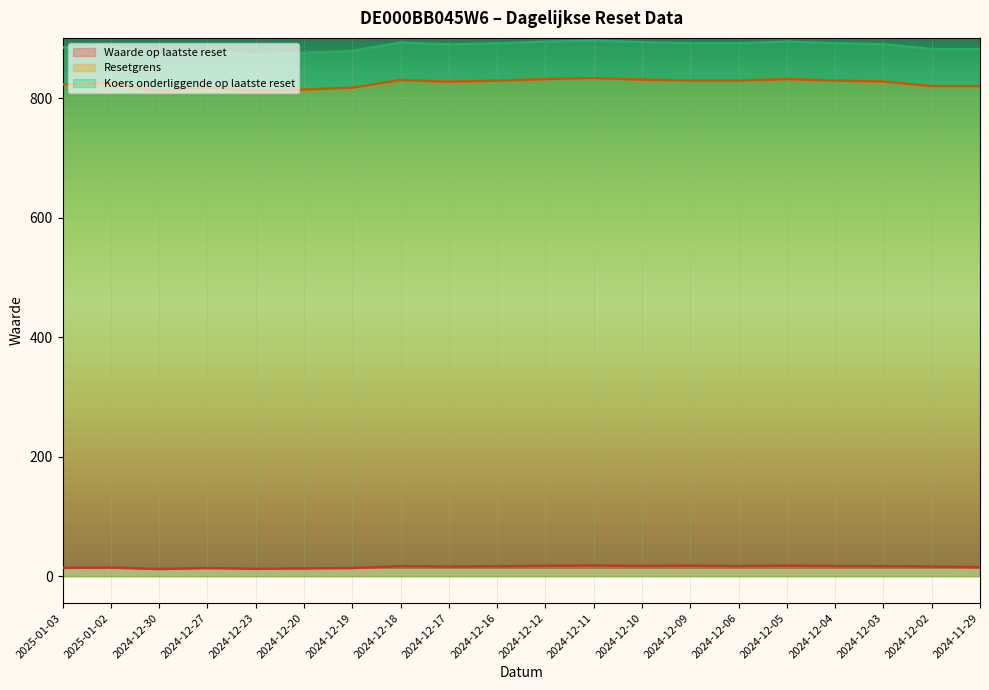

True or false: Resetgrens and Koers onderliggende op laatste reset intersect in this chart.

False